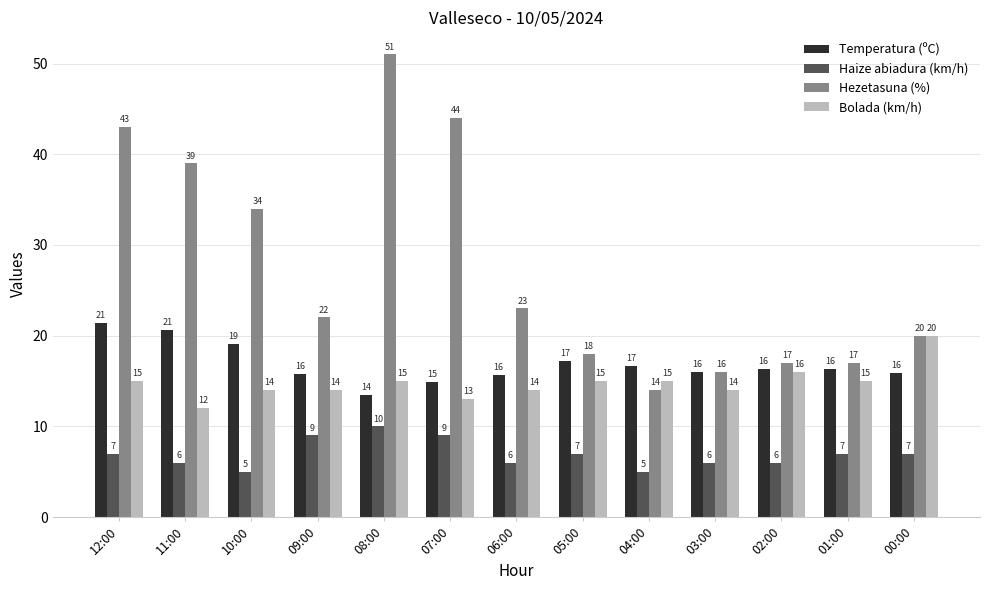

What is the sum of all Bolada (km/h) values?

192.0